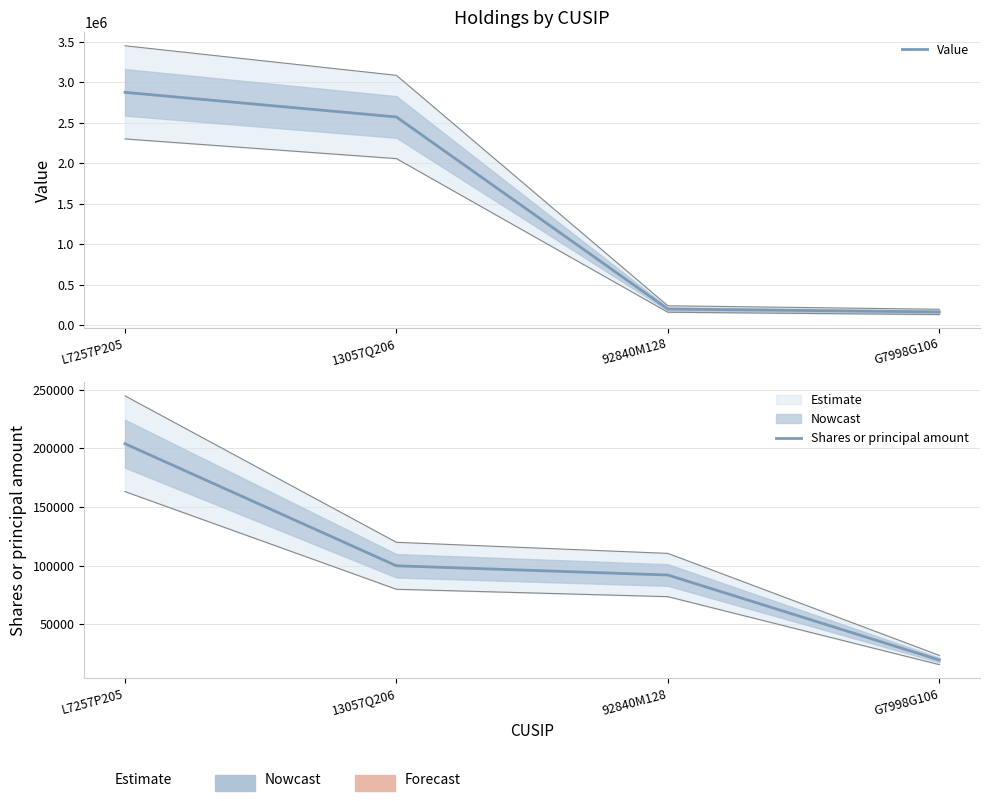

Which has a higher value, G7998G106 or L7257P205?

L7257P205